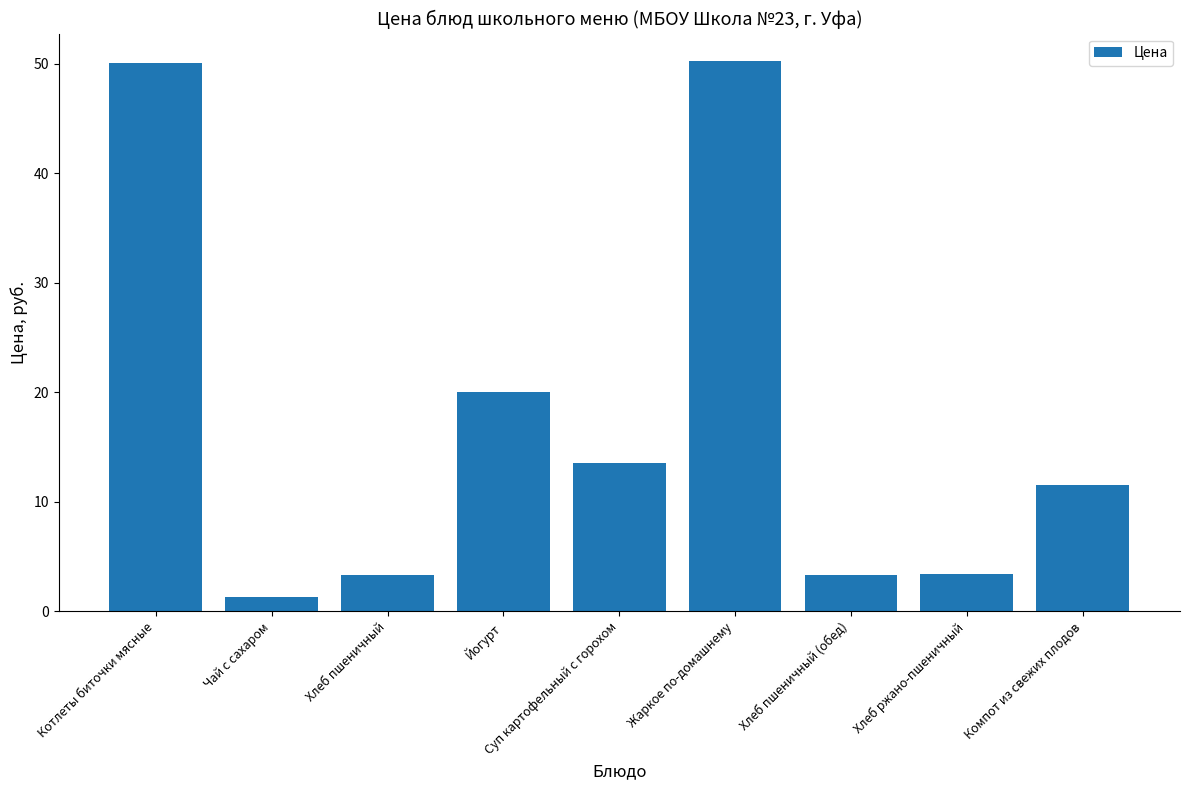

What is the ratio of the value at Котлеты биточки мясные to the value at Йогурт?

2.5